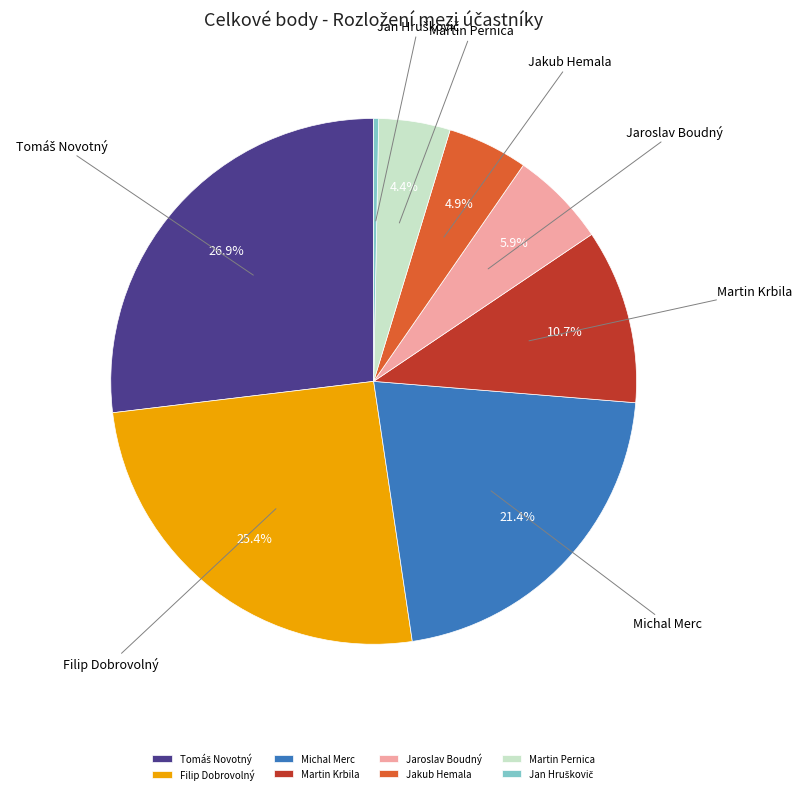

The Jaroslav Boudný slice represents 1% of the pie. True or false?

False